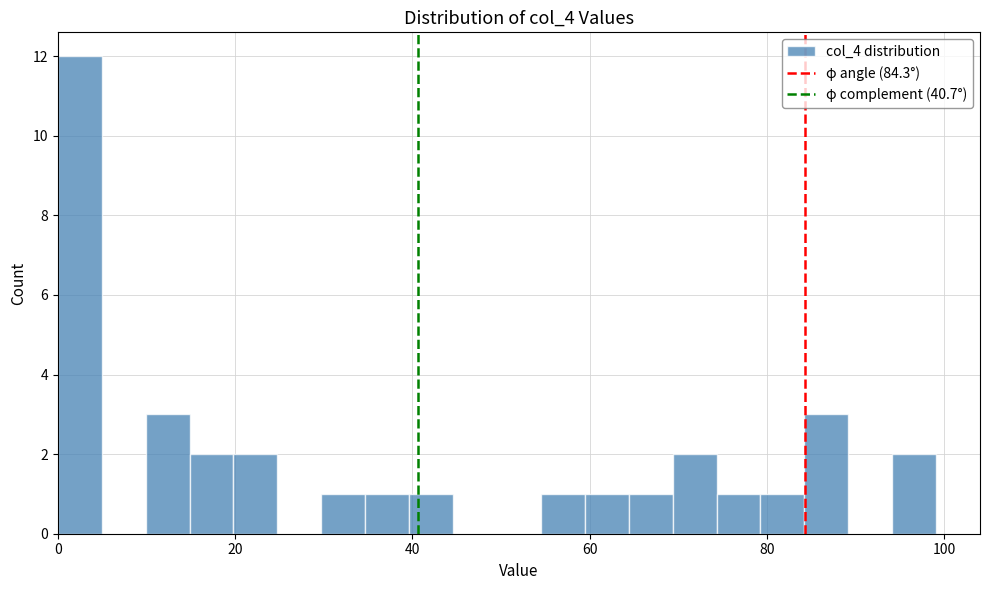

Read against the x-axis, roughly where is the centre of the tallest bar?

2